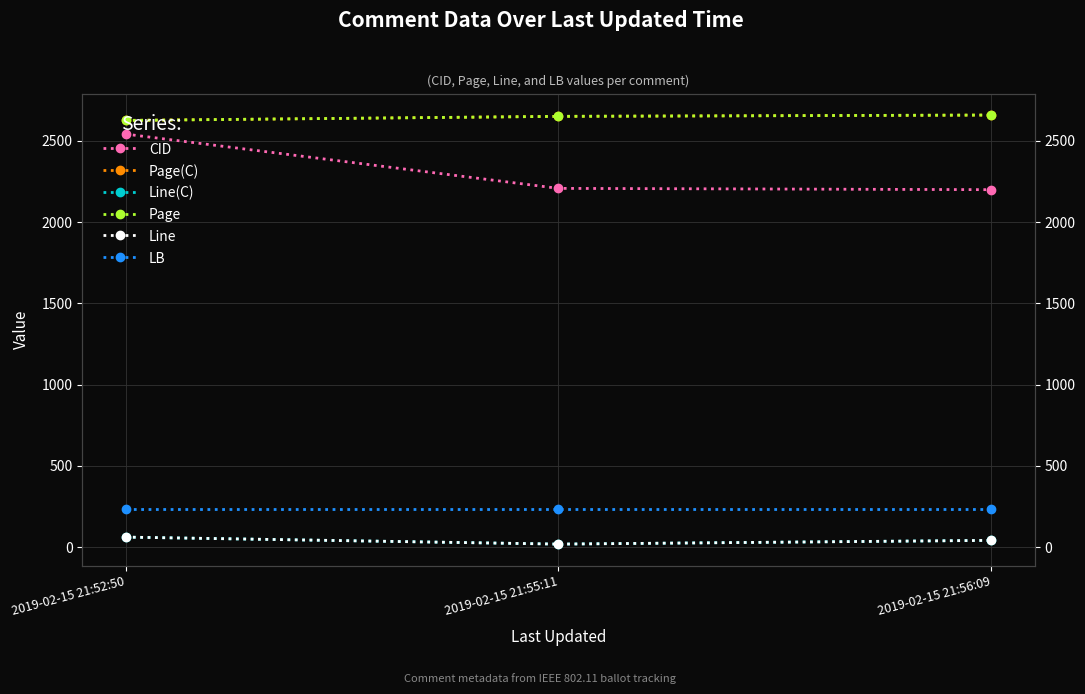

Reading left to right, list all the values displayed in this chart.

CID: 2541	2207	2199
Page(C): 2625	2650	2658
Line(C): 62	19	42
Page: 2625	2650	2658
Line: 62	19	42
LB: 236	236	236